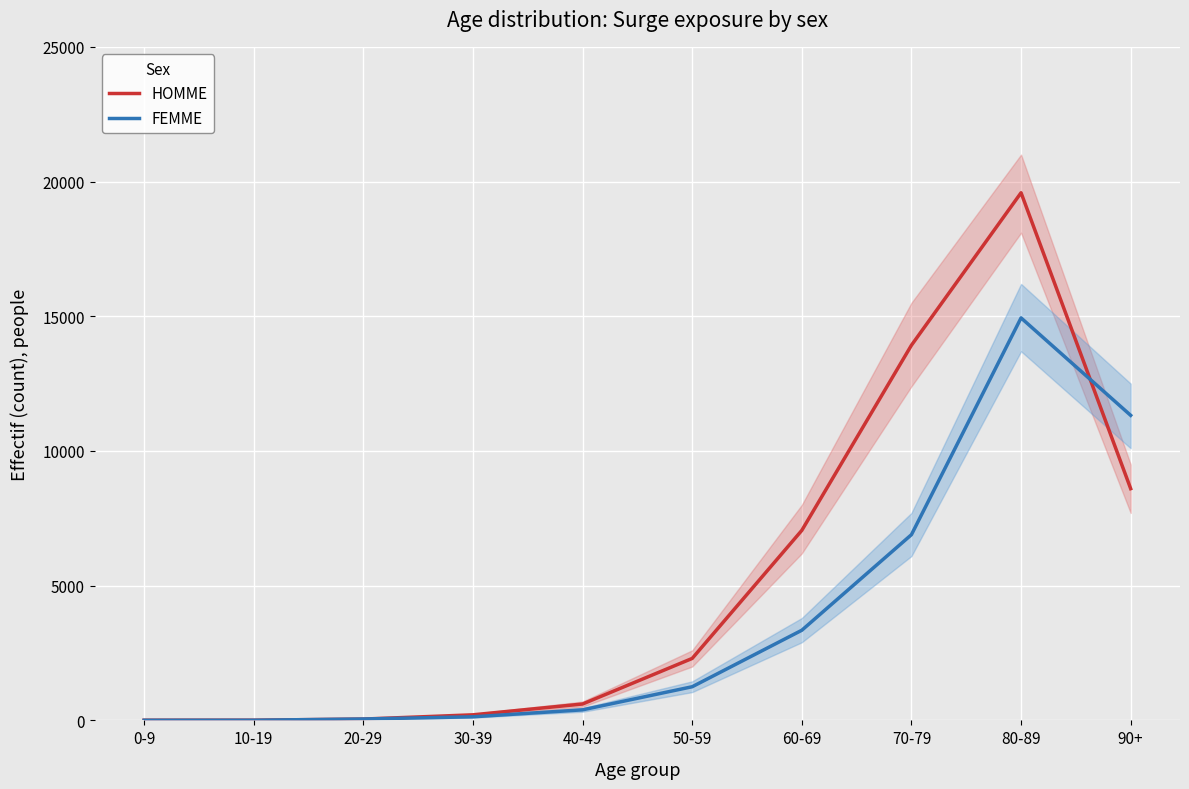

What is the total value across all series at 90+?

19923